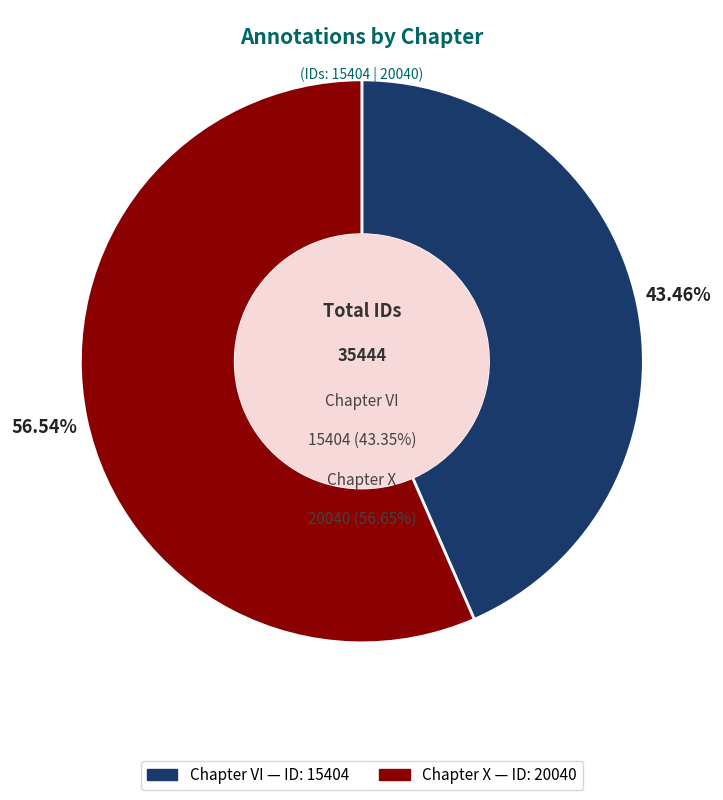

What is the smallest slice in the pie chart?

Chapter VI